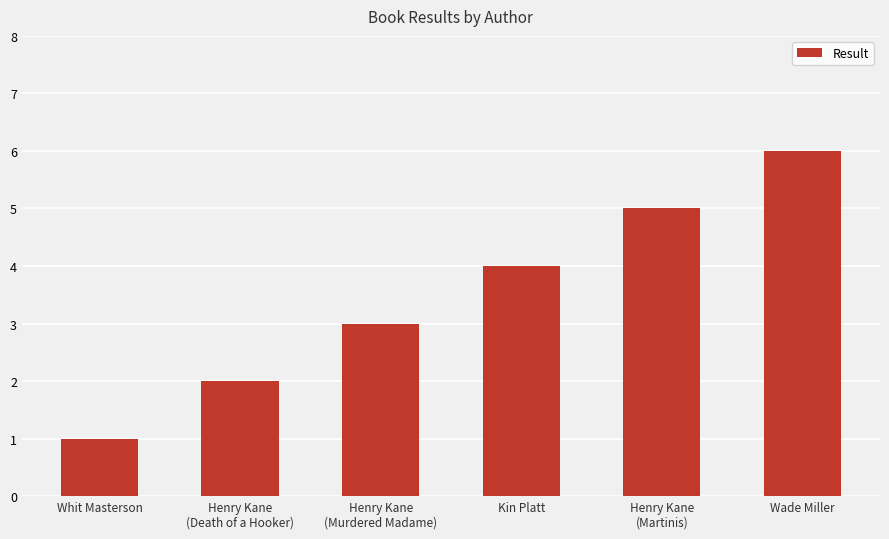

Between Whit Masterson and Kin Platt, which is larger?

Kin Platt